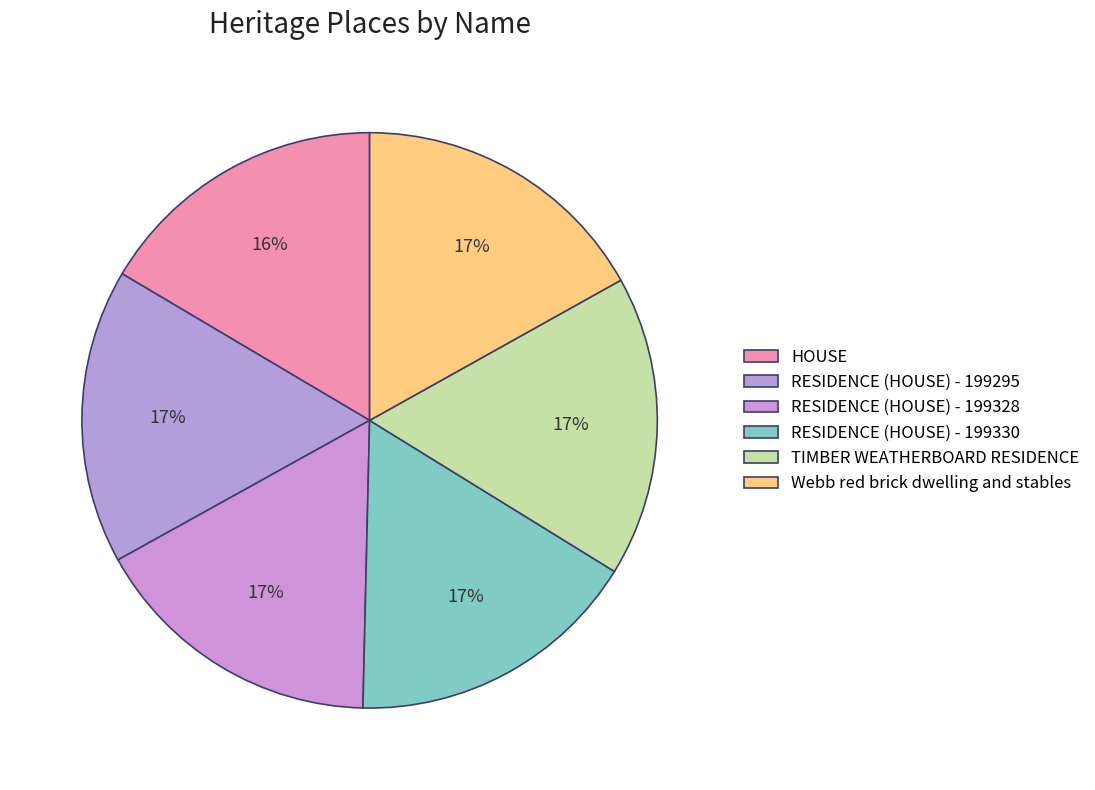

Which has a higher value, RESIDENCE (HOUSE) - 199328 or HOUSE?

RESIDENCE (HOUSE) - 199328